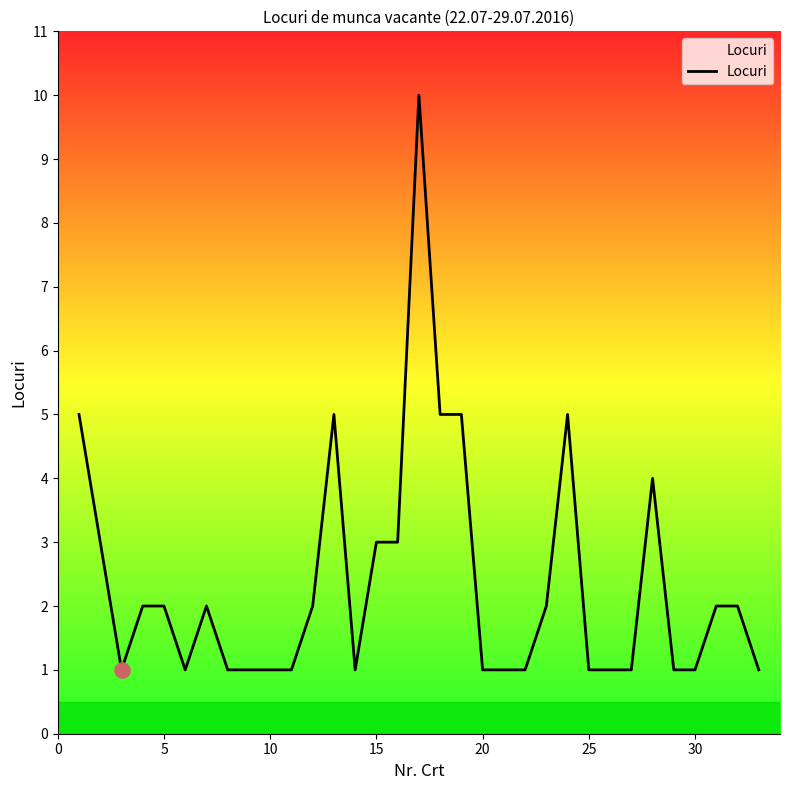

What is the difference between the maximum and minimum values?

9